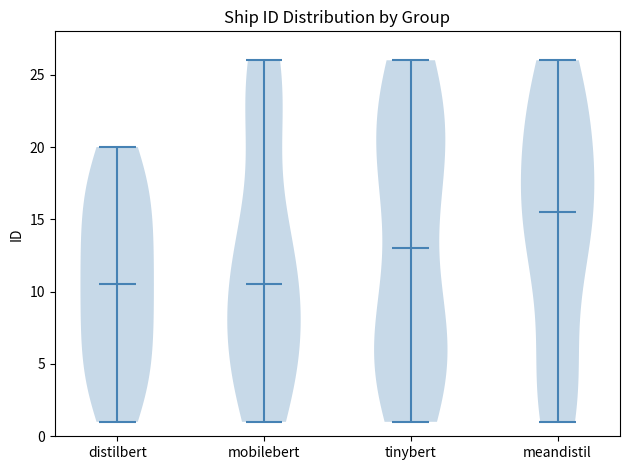

Which violin has the highest median line?

meandistil